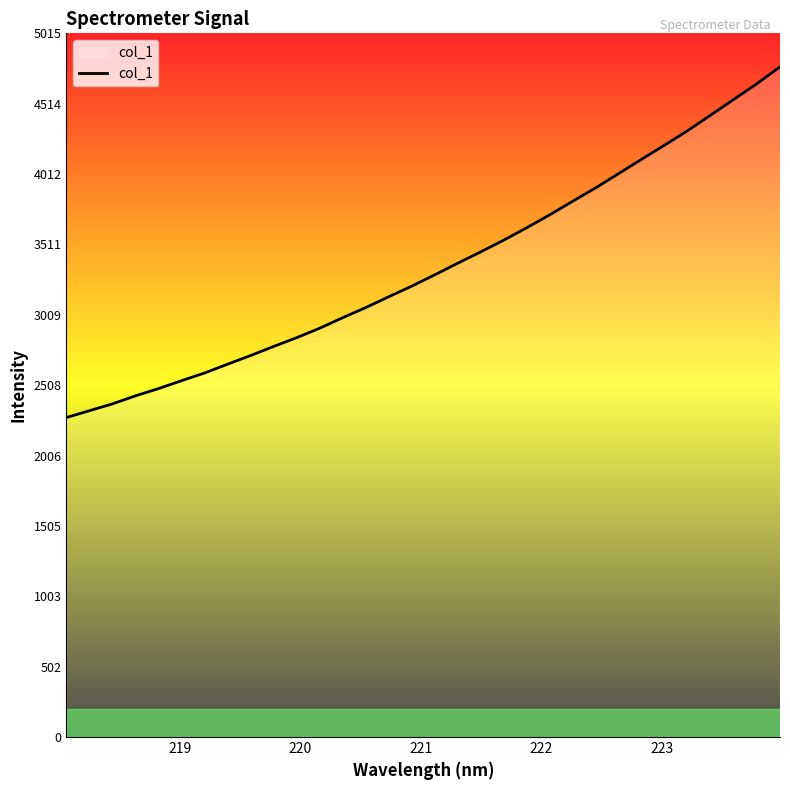

What is the difference between the maximum and minimum values?

2499.2